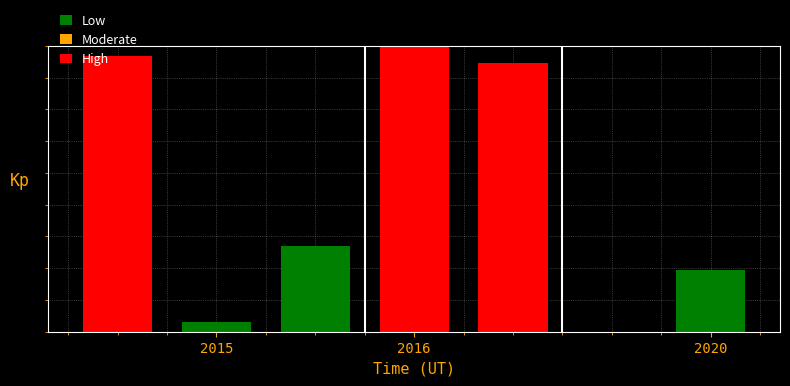

How many data points are above 2?

4